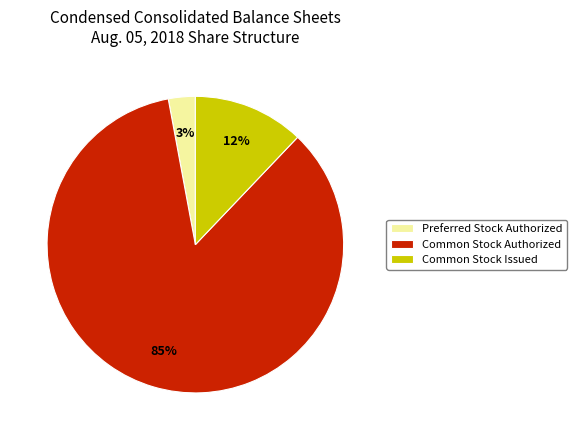

How many segments does this pie chart have?

3